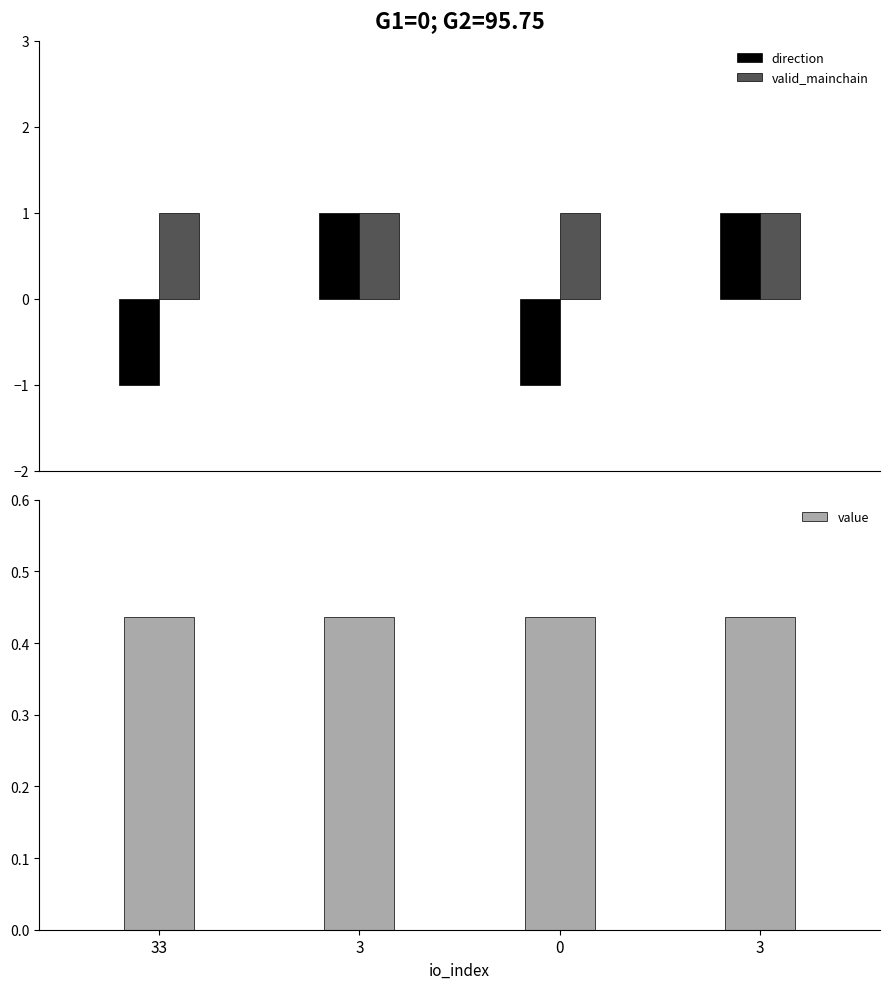

How many bars are there in total?

12